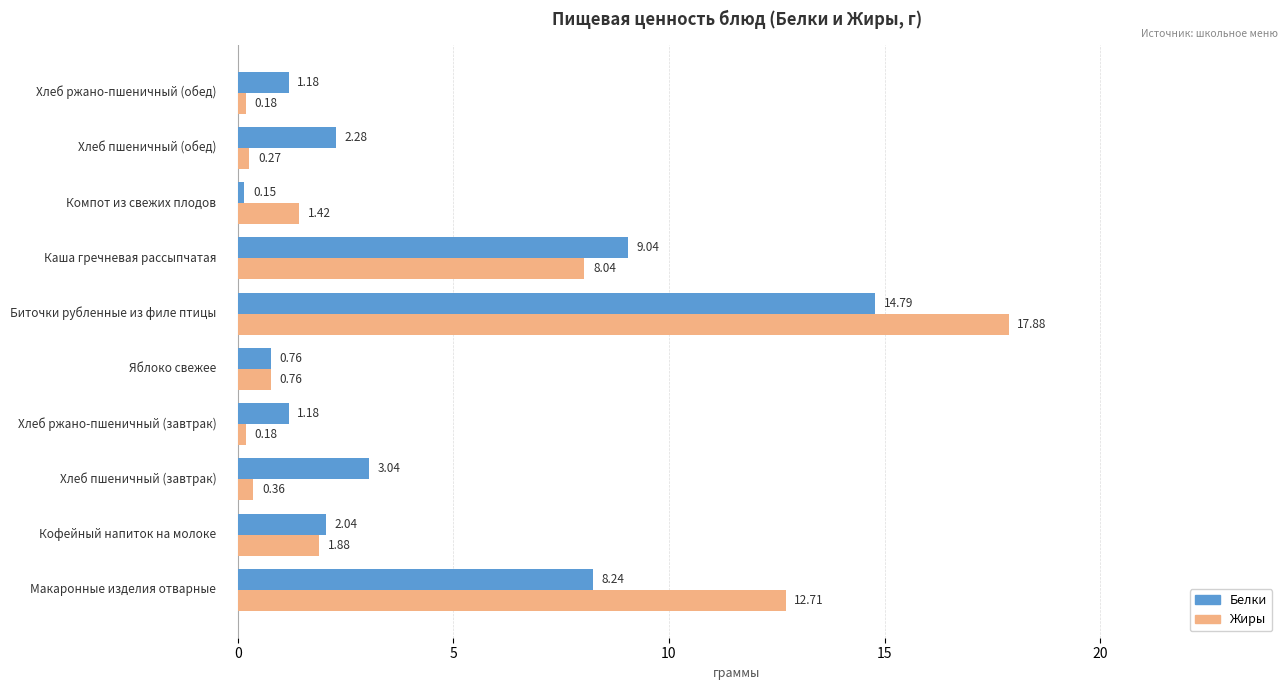

What is the sum of all Белки values?

42.7